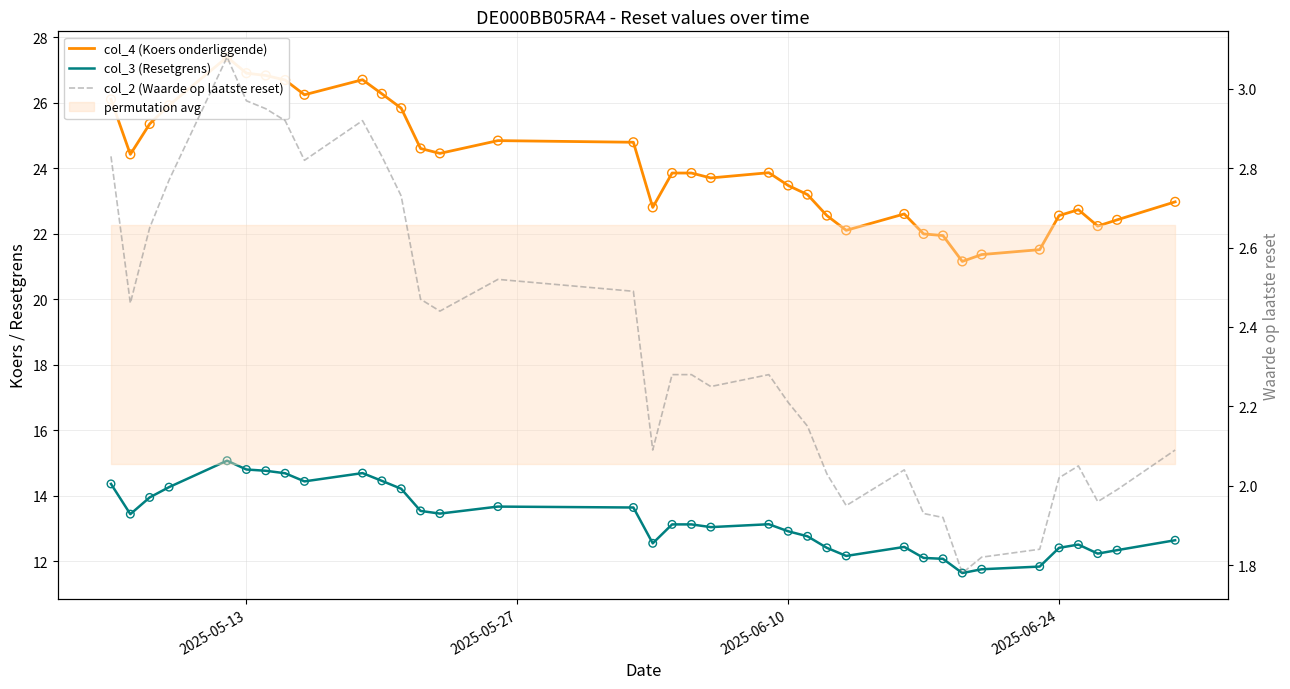

Which series has the largest Y range (max minus min)?

col_4 (Koers onderliggende)